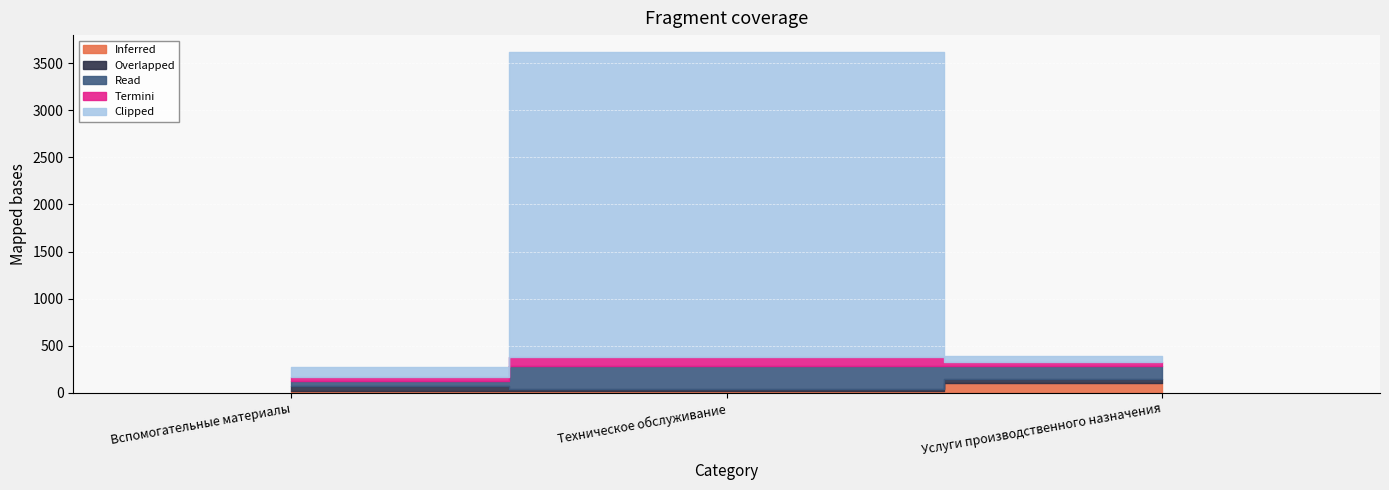

At 2, list the series in order from largest to smallest.

Read, Inferred, Clipped, Overlapped, Termini